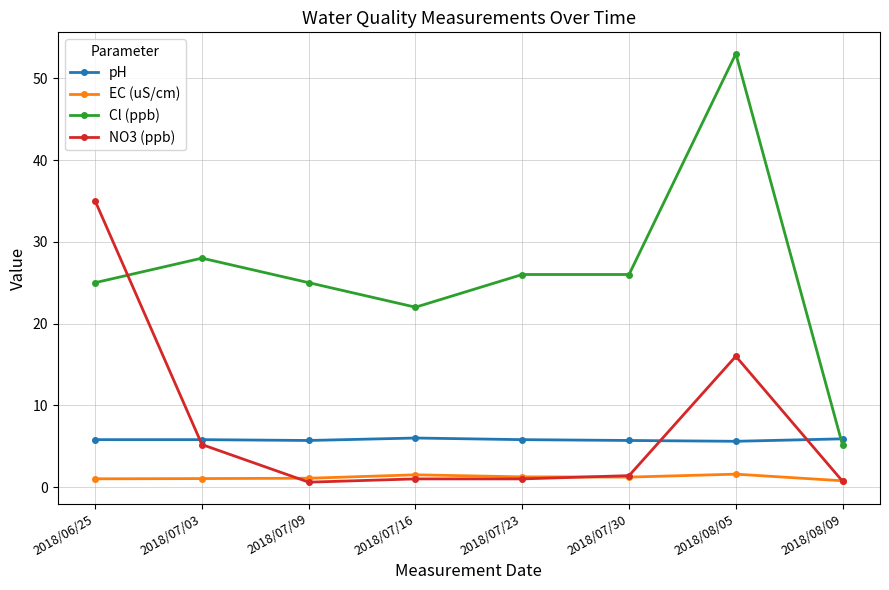

At which category is the sum across all series the highest?

2018/08/05